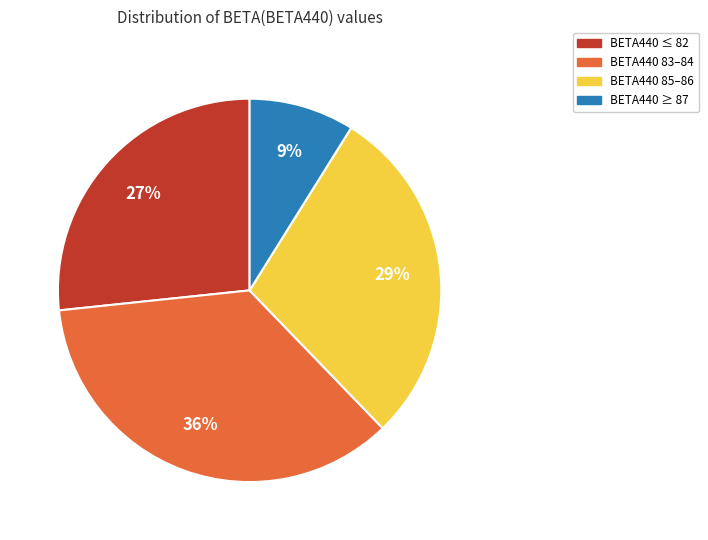

What percentage is the BETA440 ≥ 87 slice, to the nearest percent?

9%